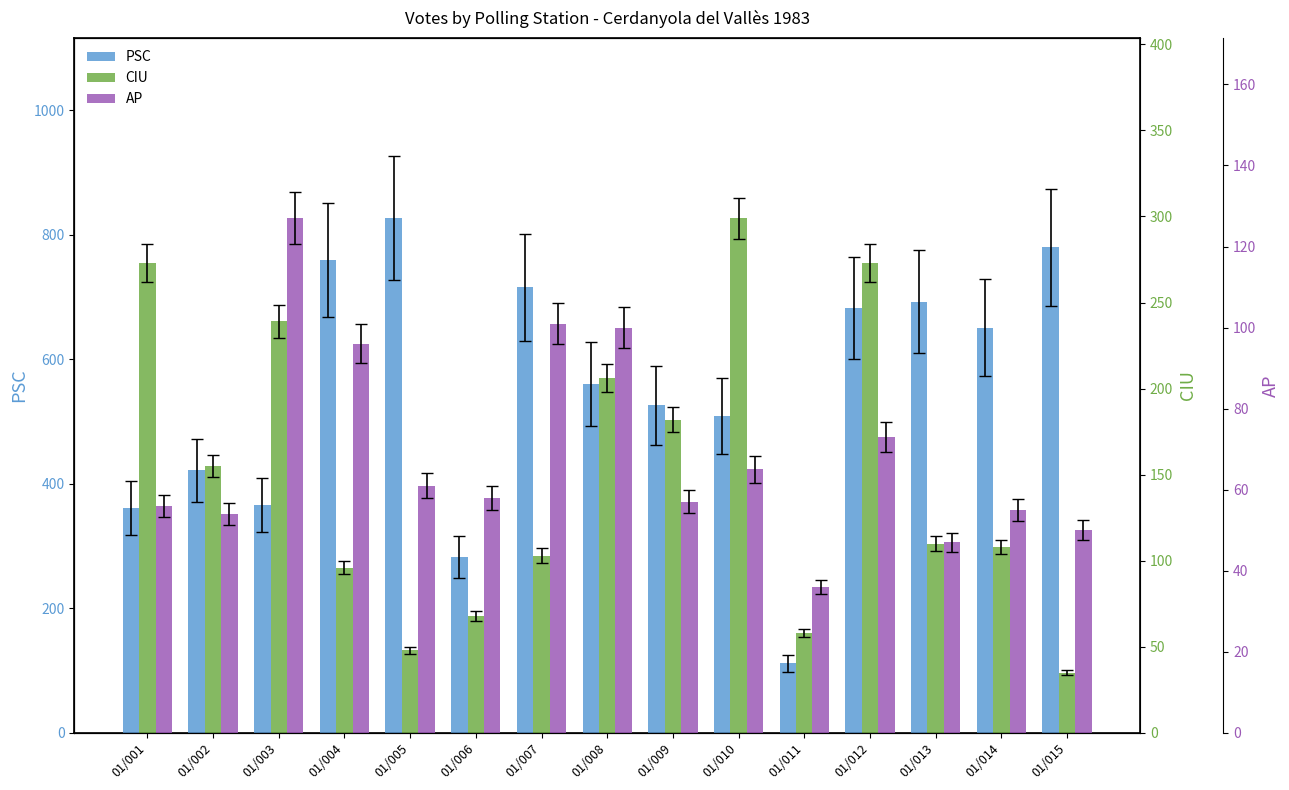

What is the spread (max minus min) of values at 01/003?

239